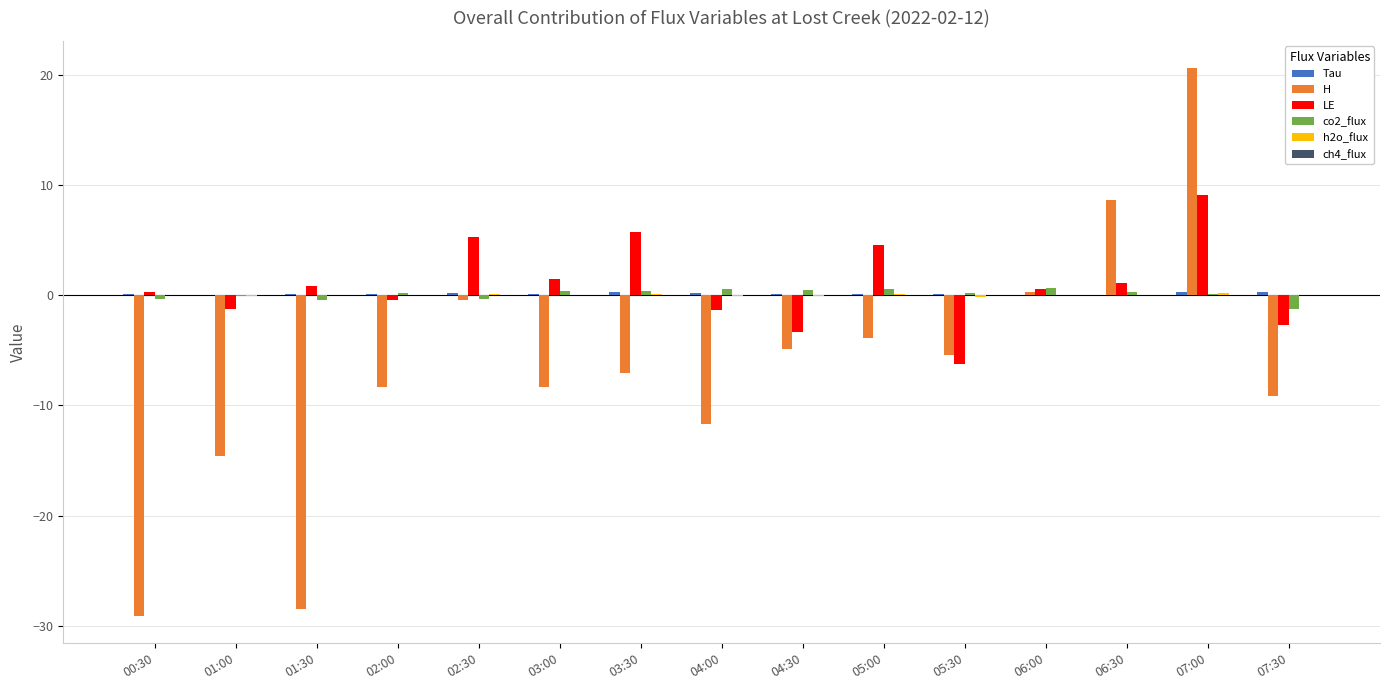

Which series changed the most between 02:30 and 06:30?

H